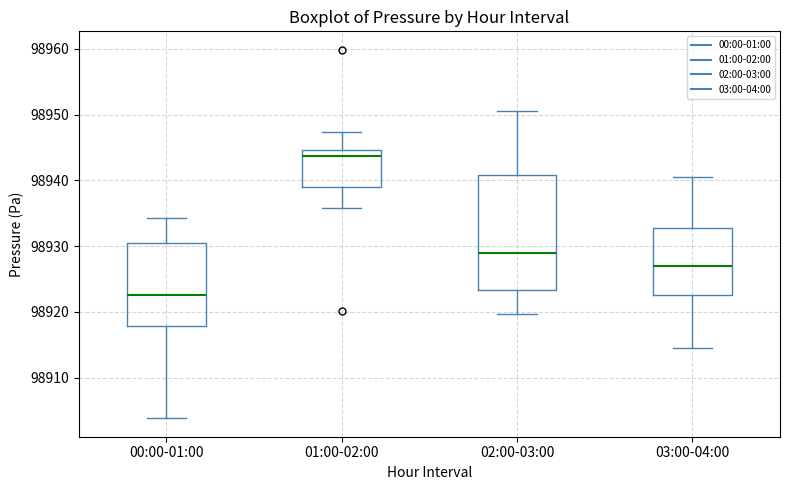

Which box's median line is the highest?

01:00-02:00